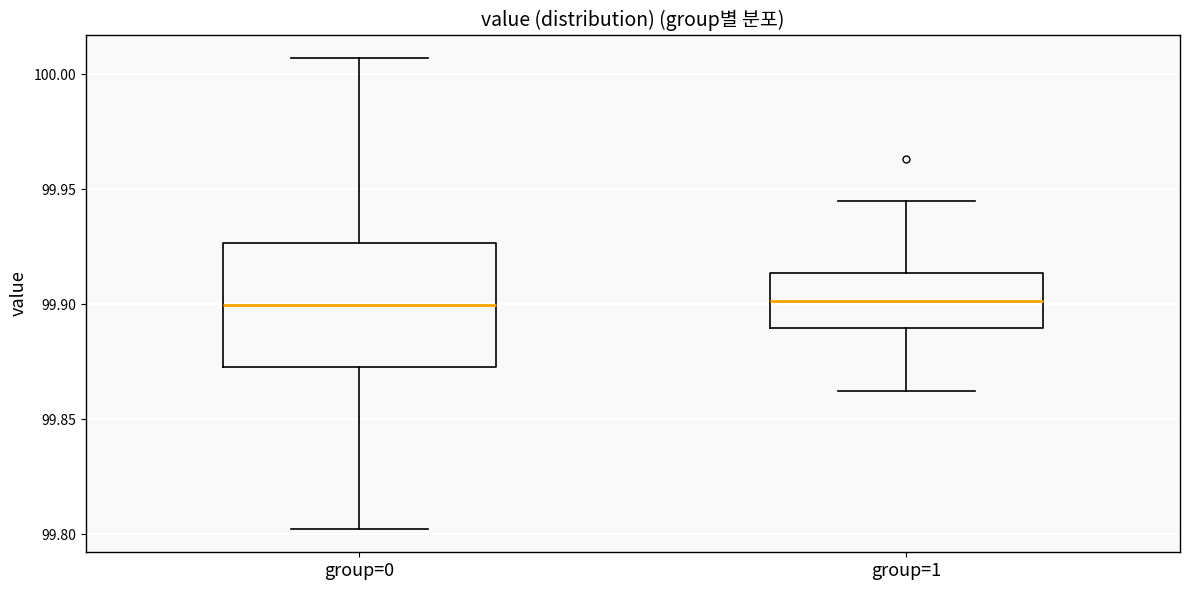

Comparing the boxes themselves (not the whiskers), which one is the tallest?

group=0